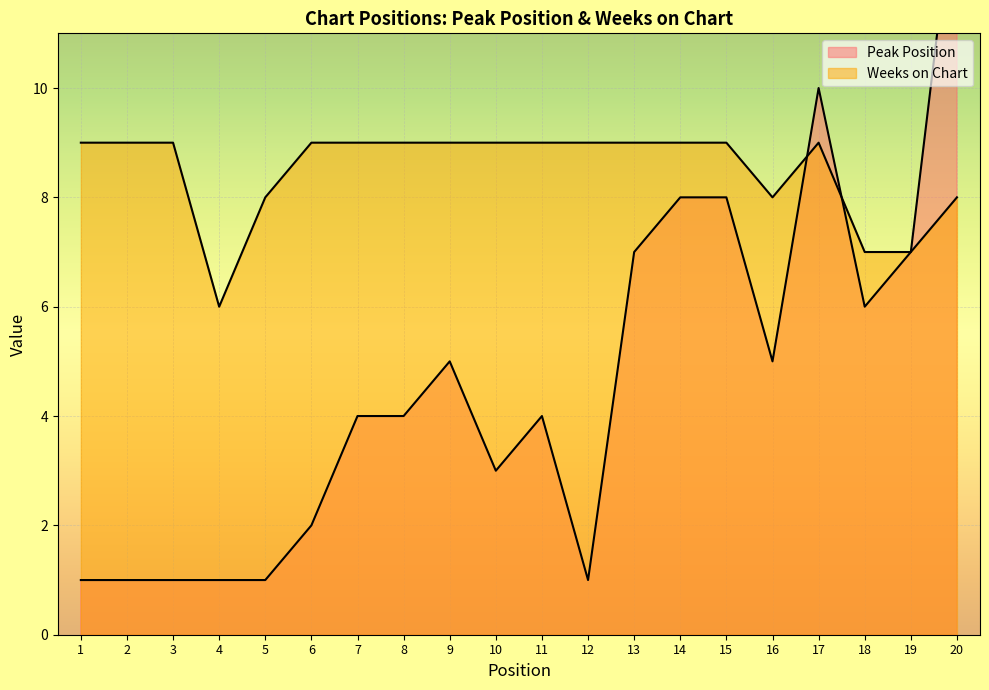

How many Weeks on Chart values are between 8 and 9?

17